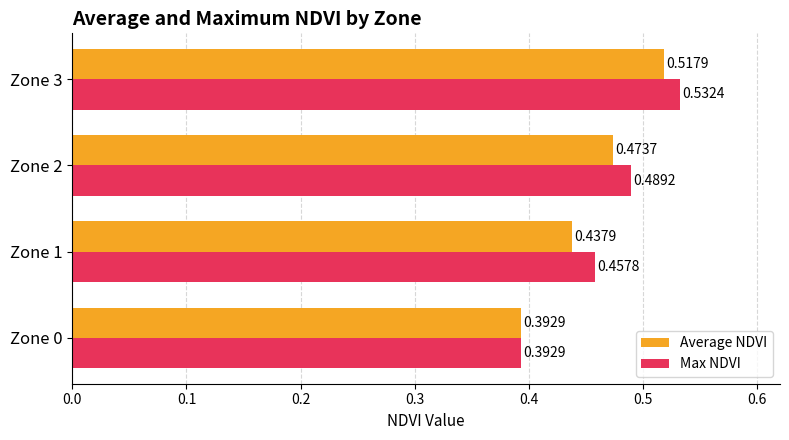

Rank the series by their maximum value, from lowest to highest.

Average NDVI, Max NDVI